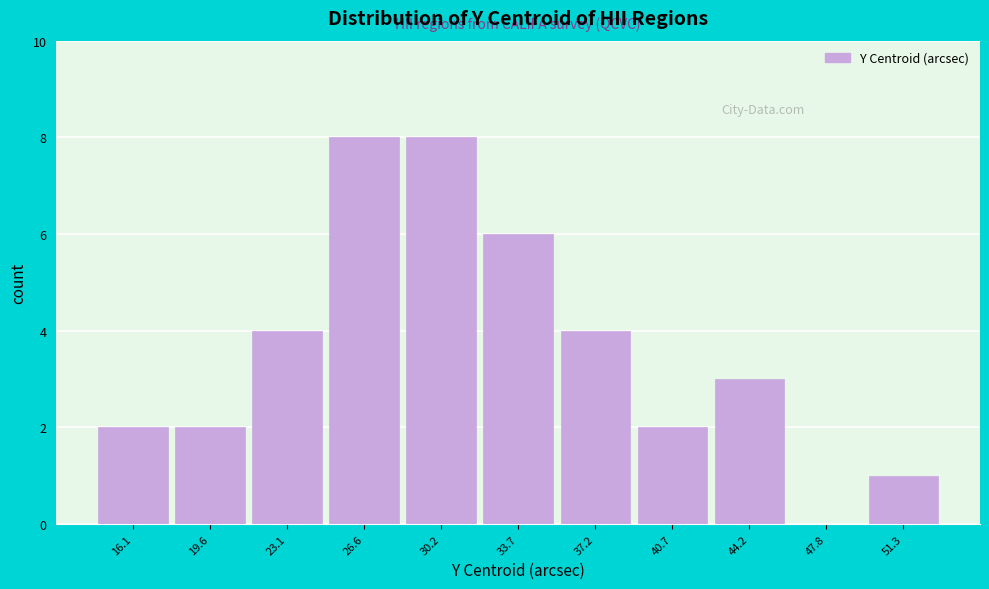

Reading left to right, transcribe this chart: for each bar, give the range it covers on the x-axis and its height. Neither the bar edges nor the heights are printed on the chart, so give them approximately, as read against the axes.

14.5 to 18.0: 2
18.0 to 21.5: 2
21.5 to 25.0: 4
25.0 to 28.5: 8
28.5 to 32.0: 8
32.0 to 35.5: 6
35.5 to 39.0: 4
39.0 to 42.5: 2
42.5 to 46.0: 3
46.0 to 49.5: 0
49.5 to 53.0: 1